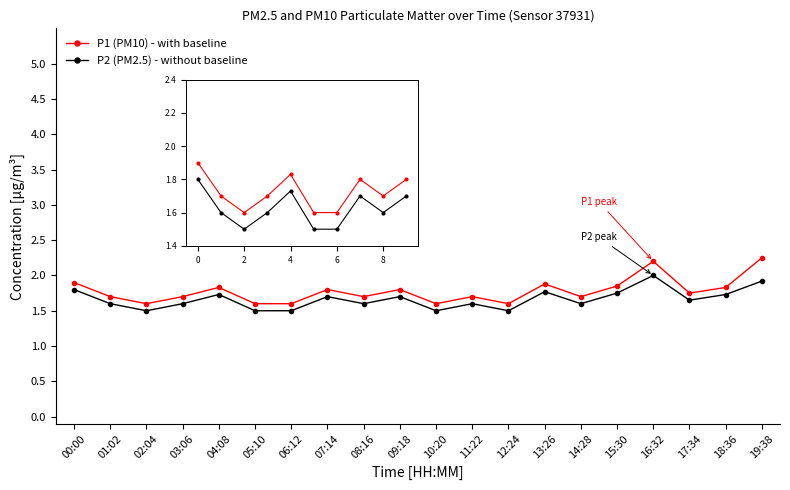

The value of P2 (PM2.5) - without baseline at 10:20 is 1.5. True or false?

True